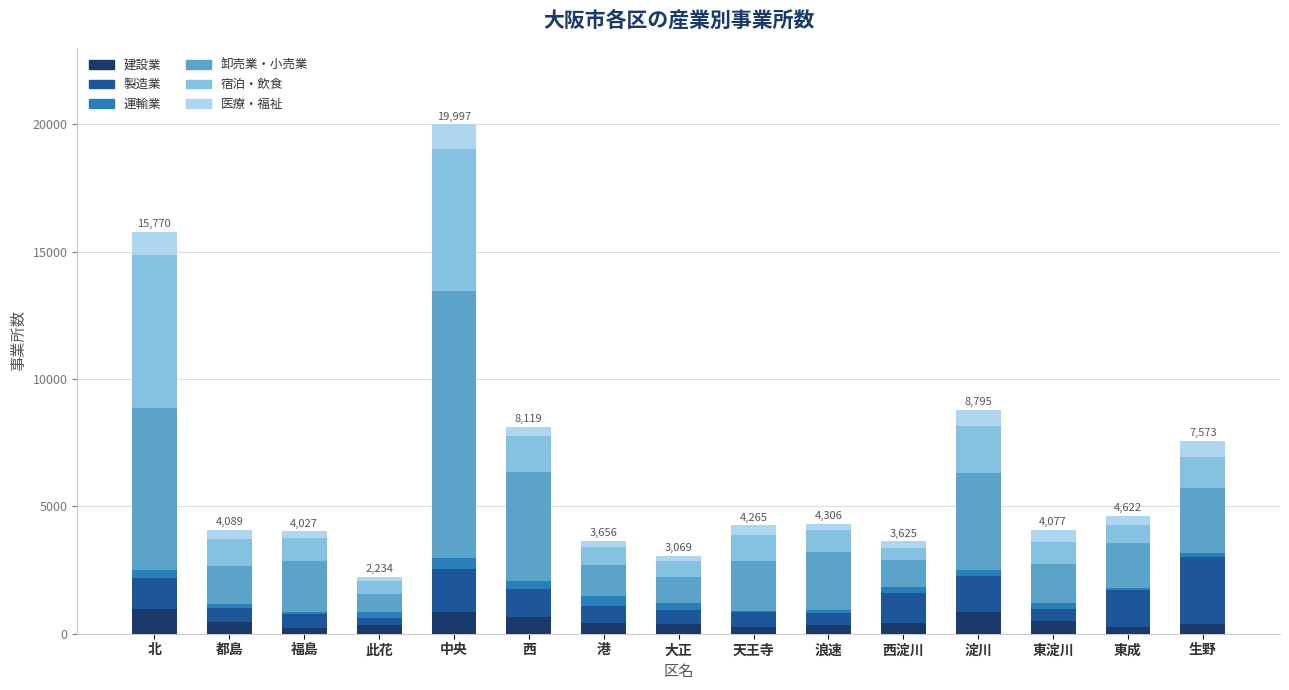

What is the highest value of the 建設業 series?

974